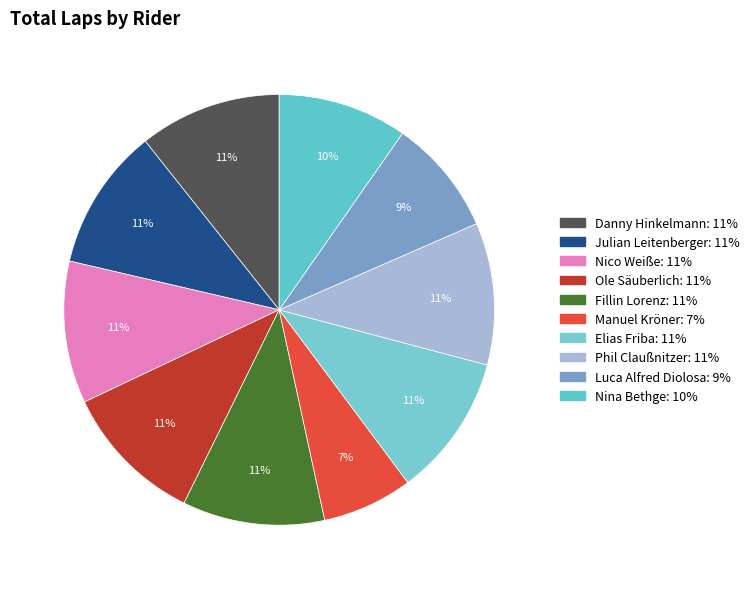

Does Nina Bethge account for over 50% of the chart?

No